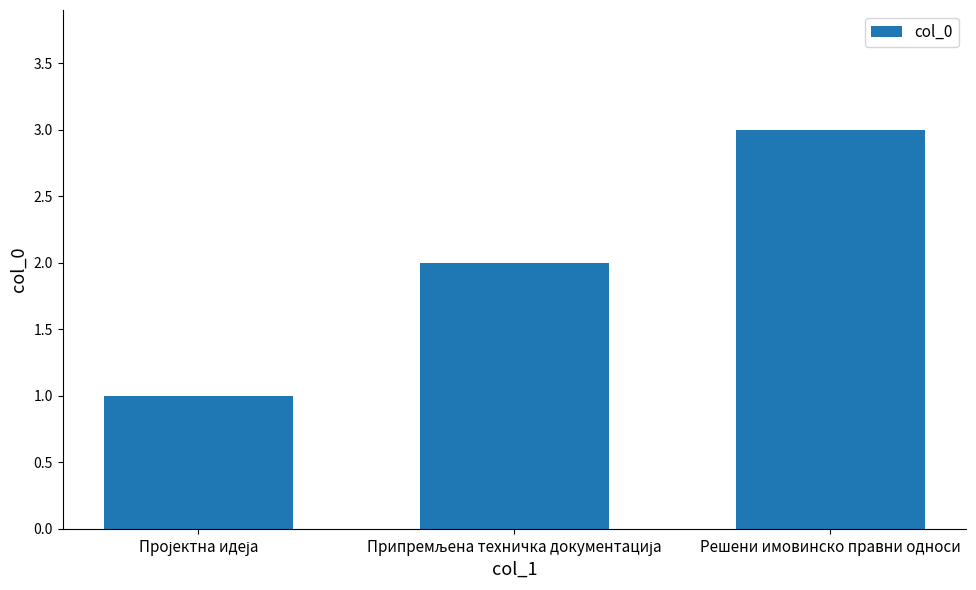

How many distinct data groups are displayed?

1